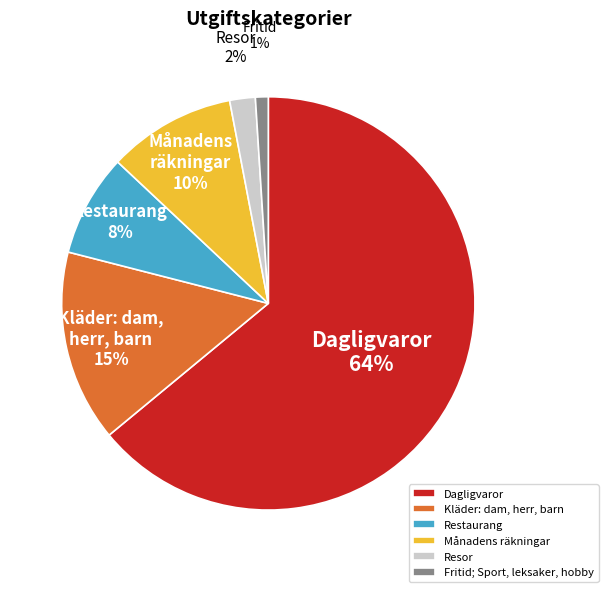

Which has a higher value, Restaurang or Fritid; Sport, leksaker, hobby?

Restaurang